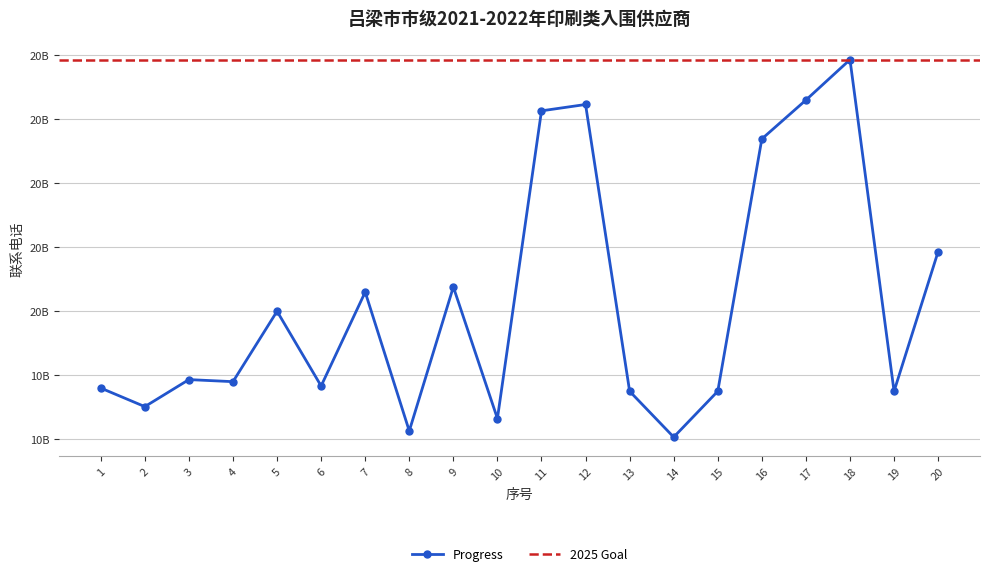

Rank the categories by value from highest to lowest.

18, 17, 12, 11, 16, 20, 9, 7, 5, 3, 4, 6, 1, 15, 13, 19, 2, 10, 8, 14